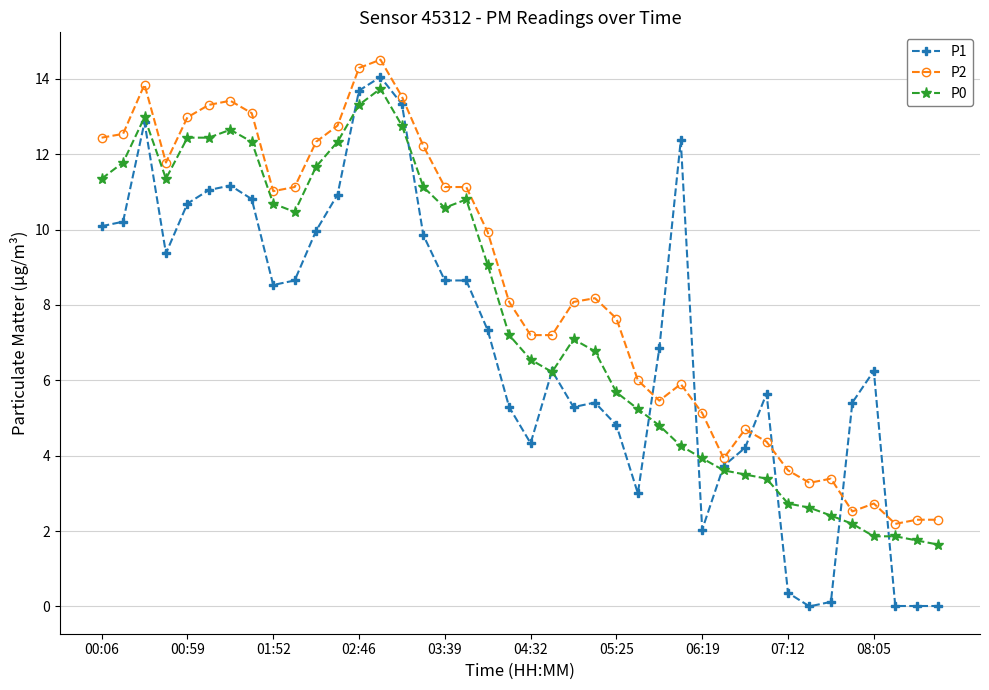

Which series has the largest total across all categories?

P2